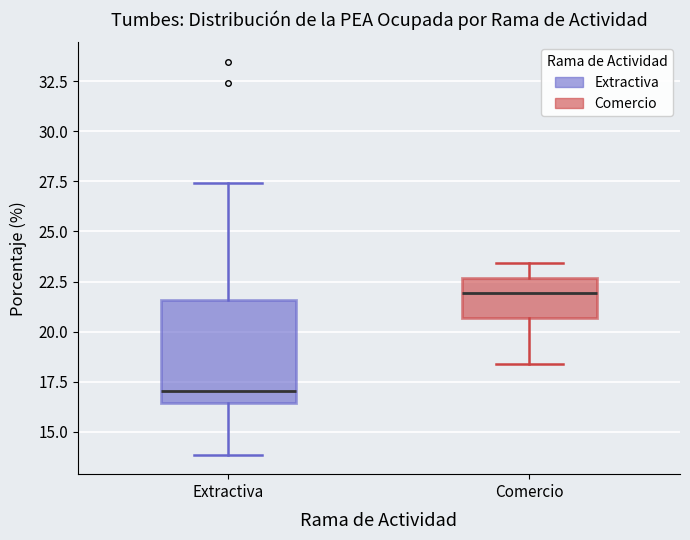

Reading left to right, read every box against the y-axis: the position of its median line, the range the box covers, and the ends of its whiskers. The values are not printed on the chart, so give them approximately, as read against the axis.

Extractiva: median 17.0, box 16.5 to 21.5, whiskers 14.0 to 27.5
Comercio: median 22.0, box 20.5 to 22.5, whiskers 18.5 to 23.5